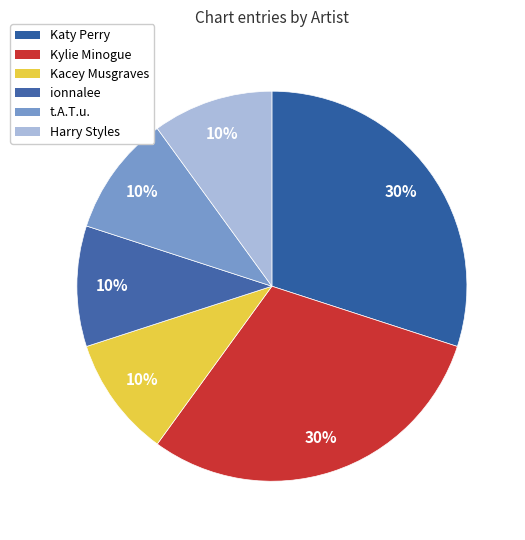

Rank the categories by value from highest to lowest.

Katy Perry, Kylie Minogue, Kacey Musgraves, ionnalee, t.A.T.u. / Harry Styles